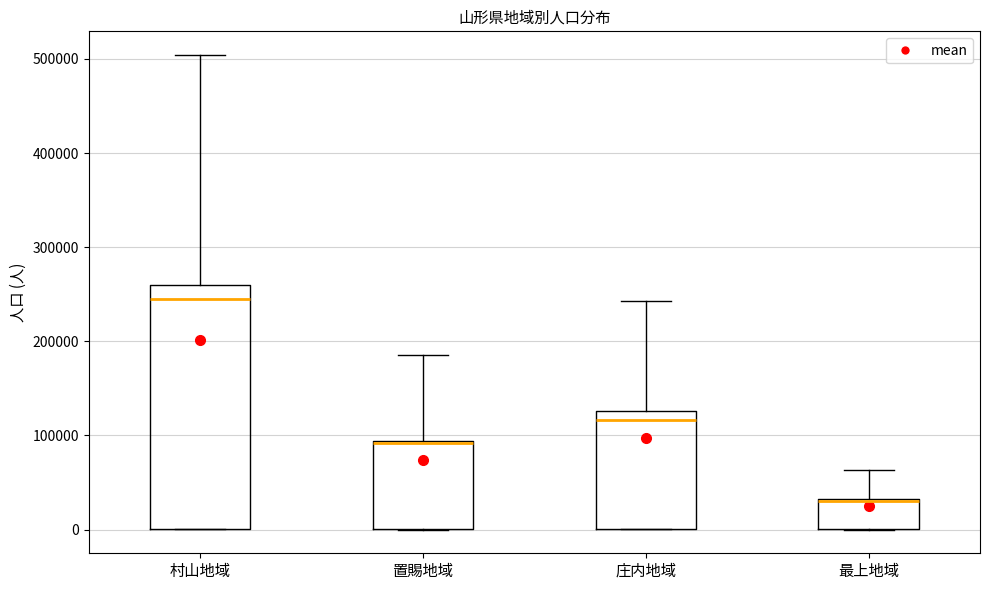

Reading left to right, transcribe this box plot: for each box, give where its median line is, the range the box spans, and where its two whiskers end, as read against the y-axis. The values are not printed on the chart, so give them approximately, as read against the axis.

村山地域: median 240000, box 0 to 260000, whiskers 0 to 500000
置賜地域: median 90000 (drawn on the box's upper edge), box 0 to 90000, whiskers 0 to 190000
庄内地域: median 120000, box 0 to 130000, whiskers 0 to 240000
最上地域: median 30000, box 0 to 30000, whiskers 0 to 60000